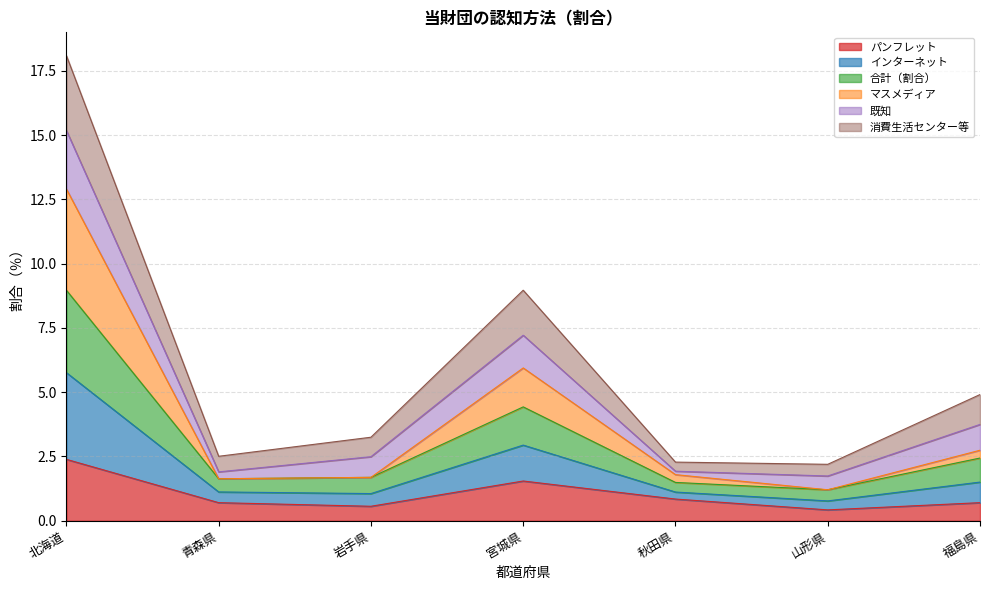

At which category is the sum across all series the highest?

北海道